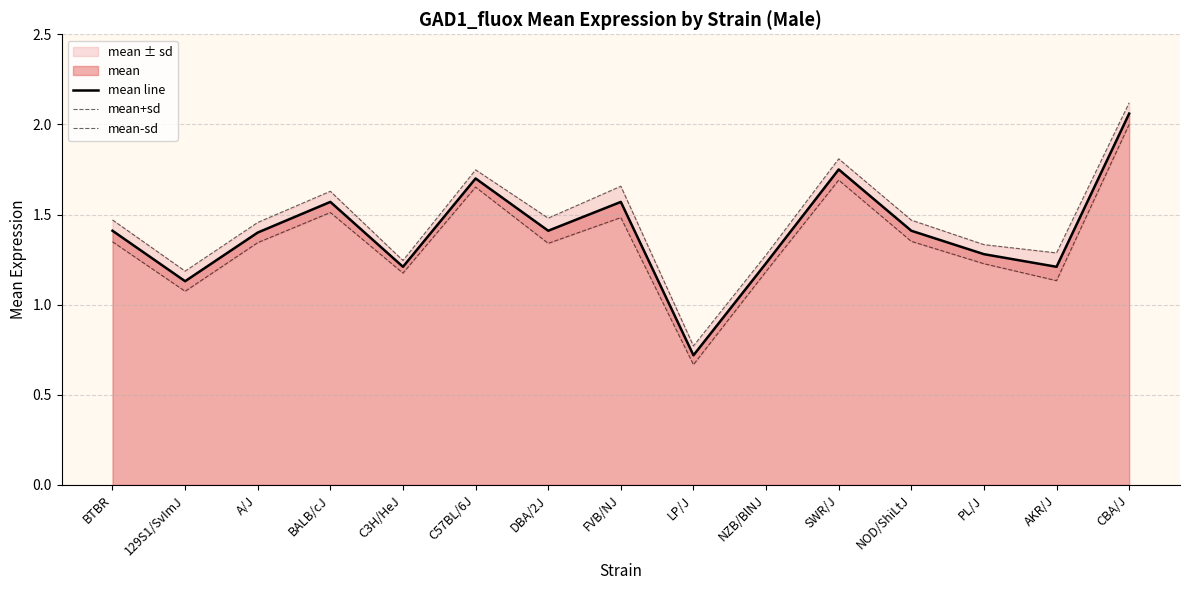

What is the spread (max minus min) of values at NZB/BlNJ?

0.1